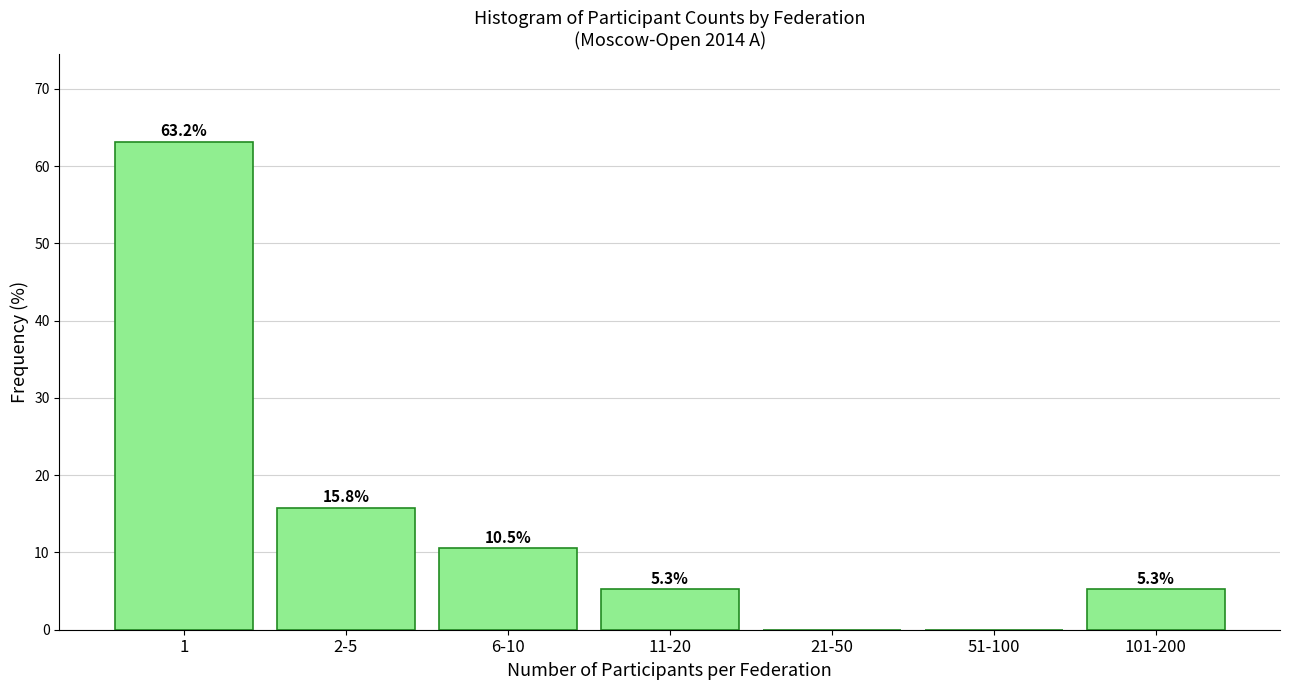

Reading left to right, transcribe all the data shown in this chart.

1=63.2	2-5=15.8	6-10=10.5	11-20=5.3	21-50=0.0	51-100=0.0	101-200=5.3